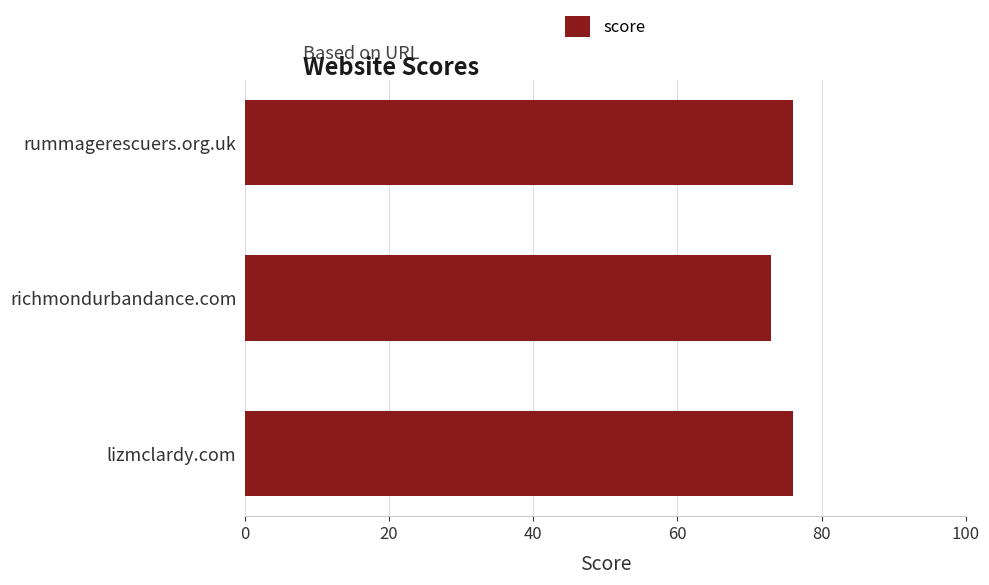

Reading top to bottom, what are all the values shown in this chart?

rummagerescuers.org.uk=76	richmondurbandance.com=73	lizmclardy.com=76